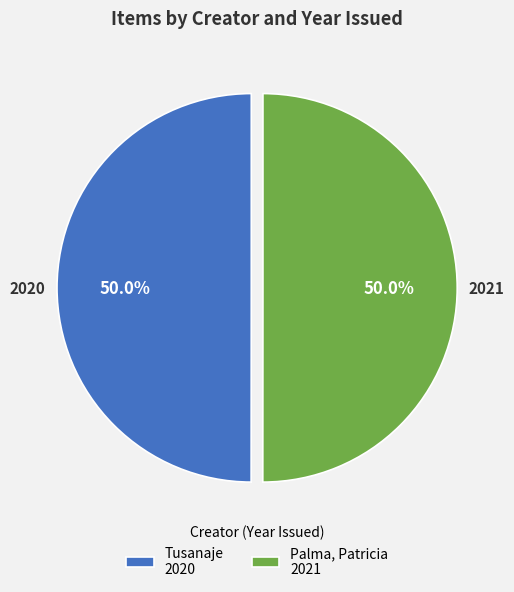

Do Palma, Patricia and Tusanaje together represent more than half of the pie?

Yes